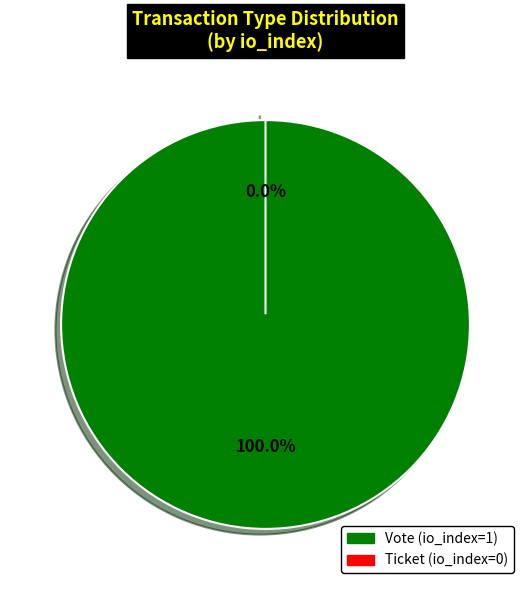

To the nearest percent, what is the difference between the largest and smallest slice percentages?

100%